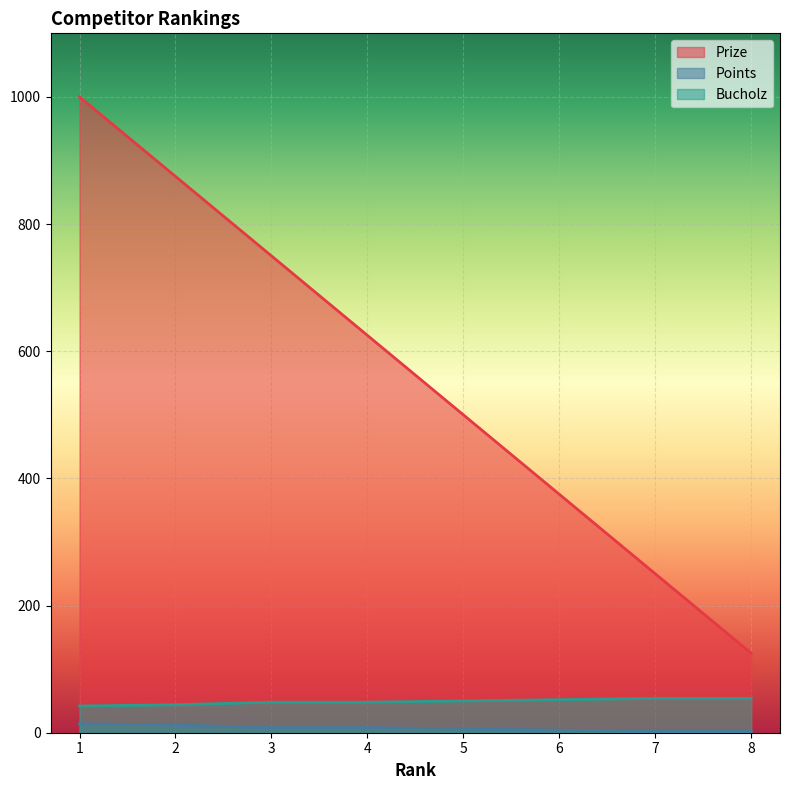

How many values in the Prize series are below 625?

4